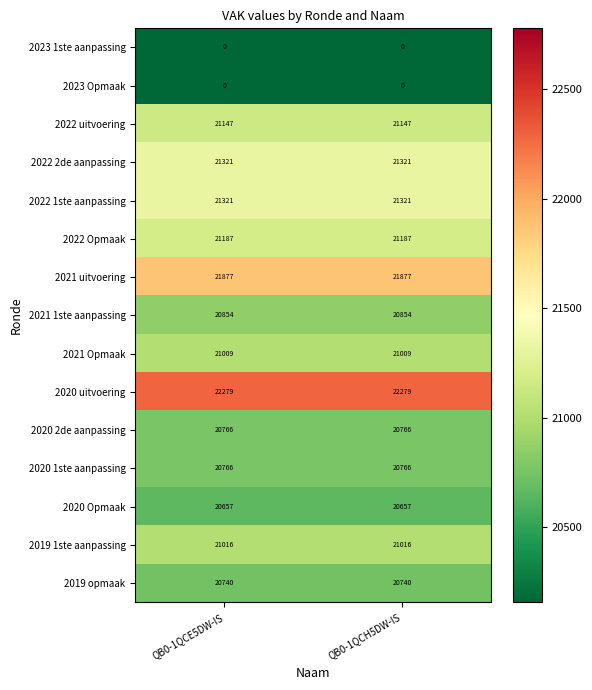

Reading right to left, what are all the values shown in this chart?

2023 1ste aanpassing: QB0-1QCH5DW-IS=0	QB0-1QCE5DW-IS=0
2023 Opmaak: QB0-1QCH5DW-IS=0	QB0-1QCE5DW-IS=0
2022 uitvoering: QB0-1QCH5DW-IS=21147	QB0-1QCE5DW-IS=21147
2022 2de aanpassing: QB0-1QCH5DW-IS=21321	QB0-1QCE5DW-IS=21321
2022 1ste aanpassing: QB0-1QCH5DW-IS=21321	QB0-1QCE5DW-IS=21321
2022 Opmaak: QB0-1QCH5DW-IS=21187	QB0-1QCE5DW-IS=21187
2021 uitvoering: QB0-1QCH5DW-IS=21877	QB0-1QCE5DW-IS=21877
2021 1ste aanpassing: QB0-1QCH5DW-IS=20854	QB0-1QCE5DW-IS=20854
2021 Opmaak: QB0-1QCH5DW-IS=21009	QB0-1QCE5DW-IS=21009
2020 uitvoering: QB0-1QCH5DW-IS=22279	QB0-1QCE5DW-IS=22279
2020 2de aanpassing: QB0-1QCH5DW-IS=20766	QB0-1QCE5DW-IS=20766
2020 1ste aanpassing: QB0-1QCH5DW-IS=20766	QB0-1QCE5DW-IS=20766
2020 Opmaak: QB0-1QCH5DW-IS=20657	QB0-1QCE5DW-IS=20657
2019 1ste aanpassing: QB0-1QCH5DW-IS=21016	QB0-1QCE5DW-IS=21016
2019 opmaak: QB0-1QCH5DW-IS=20740	QB0-1QCE5DW-IS=20740